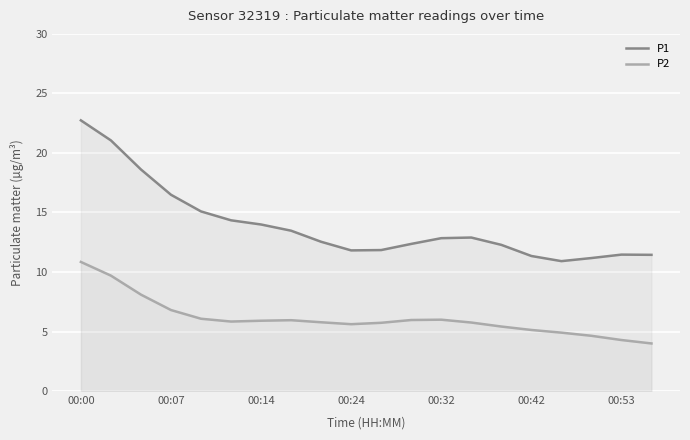

What is the average value of the P1 series?

13.9